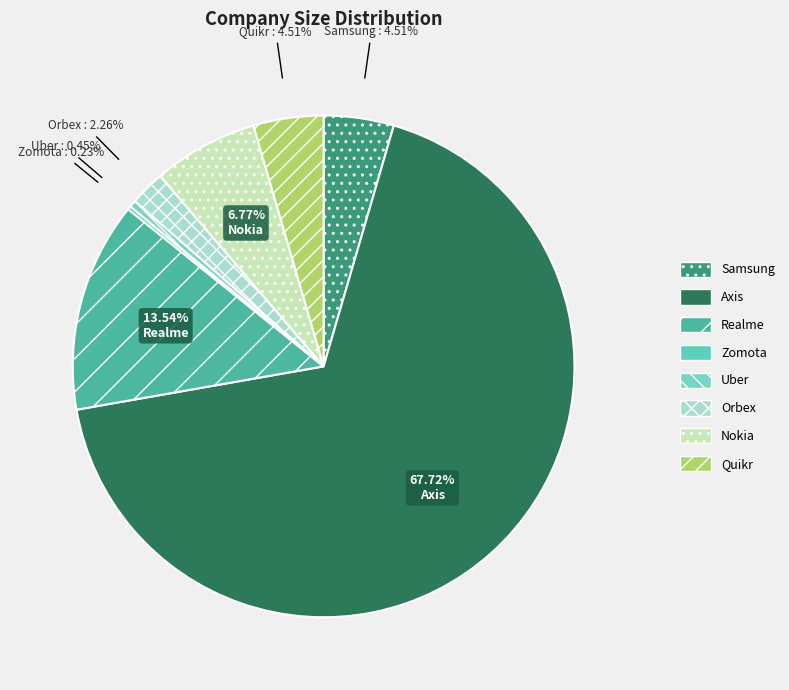

Count the number of slices in the pie.

8